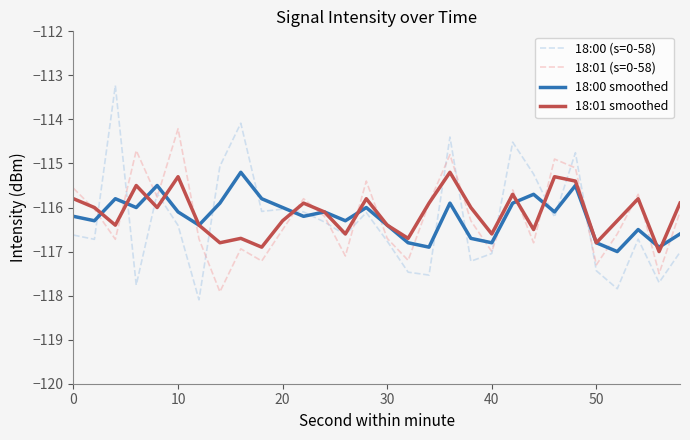

What is the minimum value shown in the chart?

-118.1